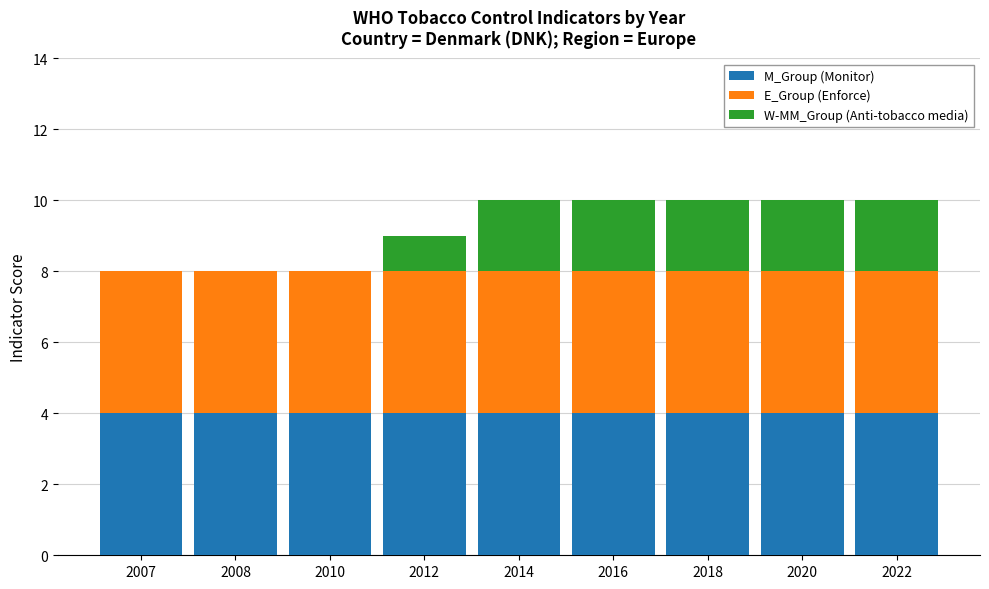

The M_Group (Monitor) series shows 4 at 2008. True or false?

True